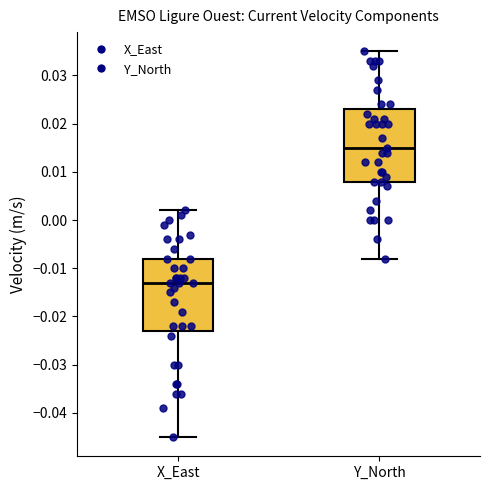

Reading left to right, read every box against the y-axis: the position of its median line, the range the box covers, and the ends of its whiskers. The values are not printed on the chart, so give them approximately, as read against the axis.

X_East: median -0.013, box -0.023 to -0.008, whiskers -0.045 to 0.002
Y_North: median 0.015, box 0.008 to 0.023, whiskers -0.008 to 0.035